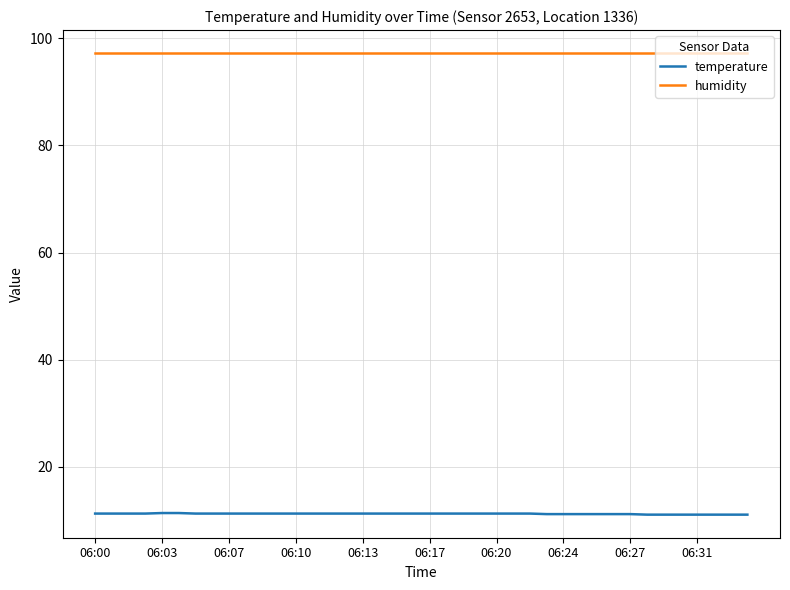

What is the smallest value displayed?

11.1